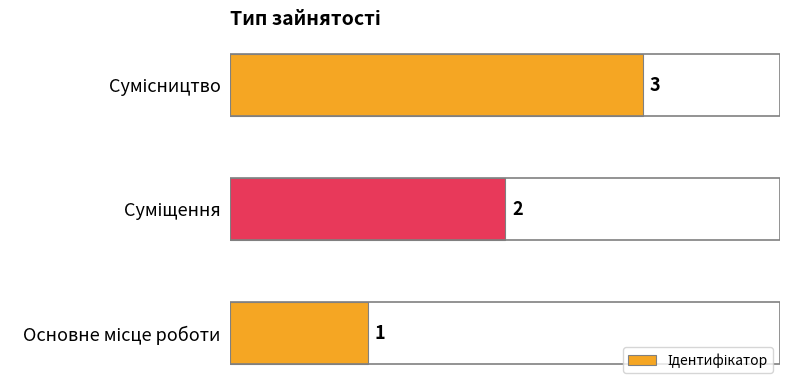

What is the greatest value displayed?

3